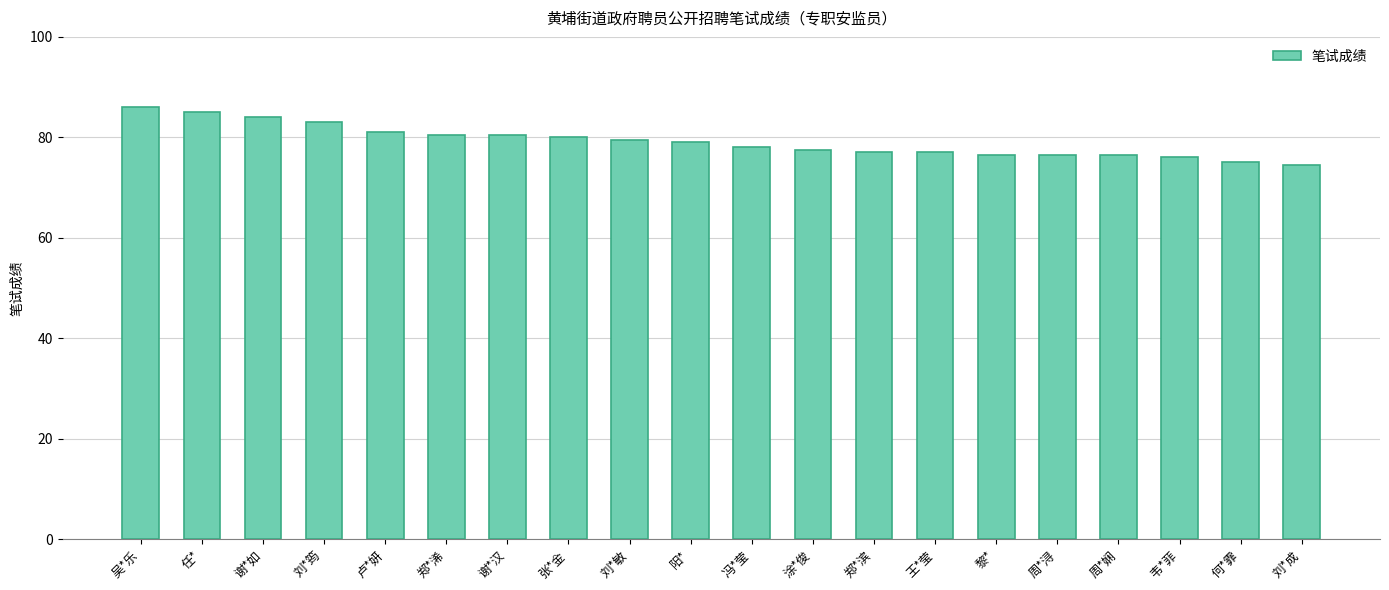

What is the change in value from 郑*浠 to 刘*成?

-6.0